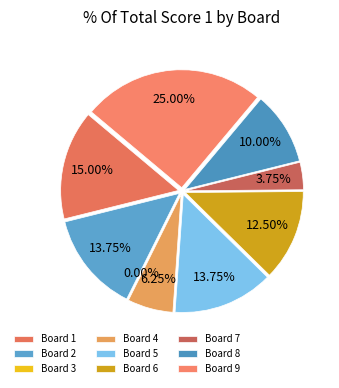

What is the total percentage of 2 and 3?

13.8%